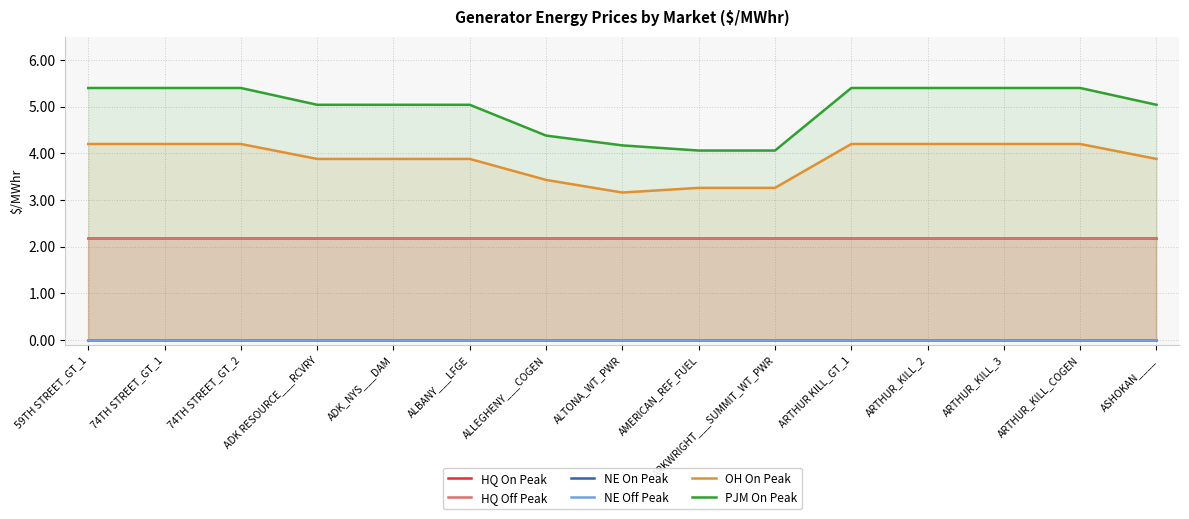

What is the greatest value displayed?

5.4